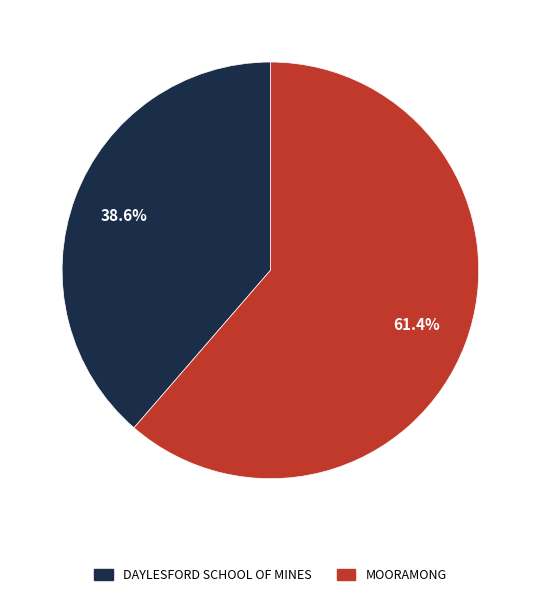

Rank the categories by value from lowest to highest.

DAYLESFORD SCHOOL OF MINES, MOORAMONG